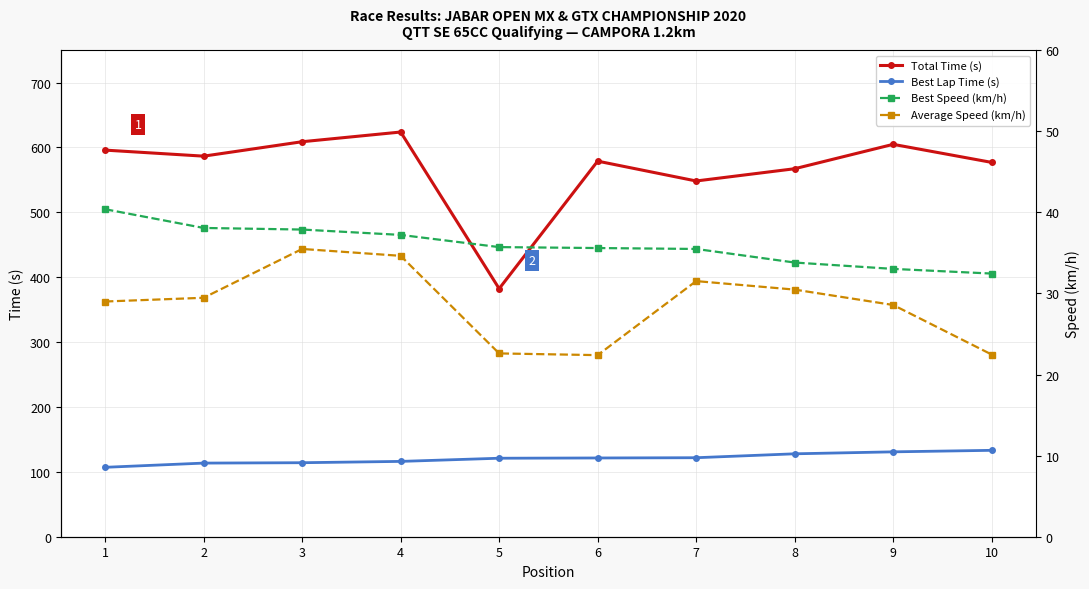

Which series has the widest spread of values?

Total Time (s)